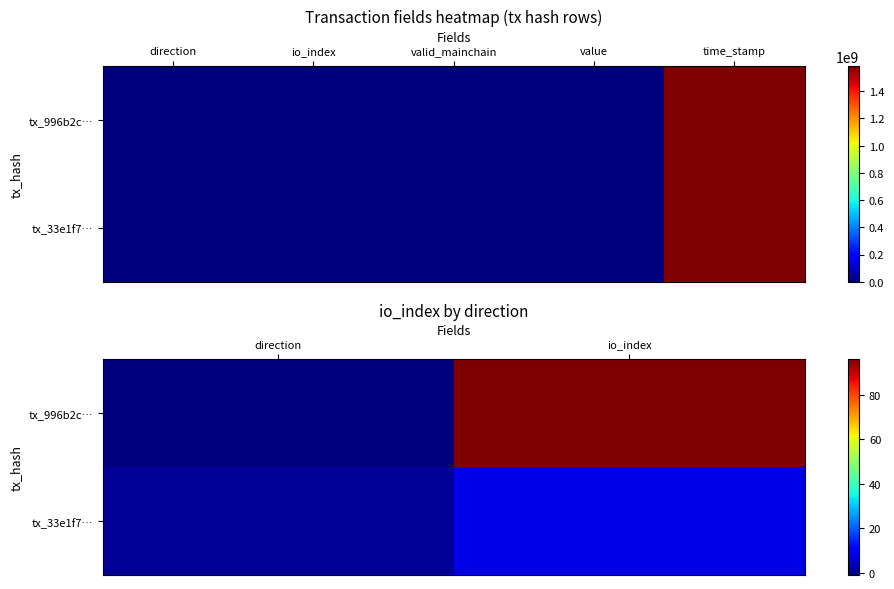

What is the difference between the maximum and minimum values in the tx_33e1f7… series?

7